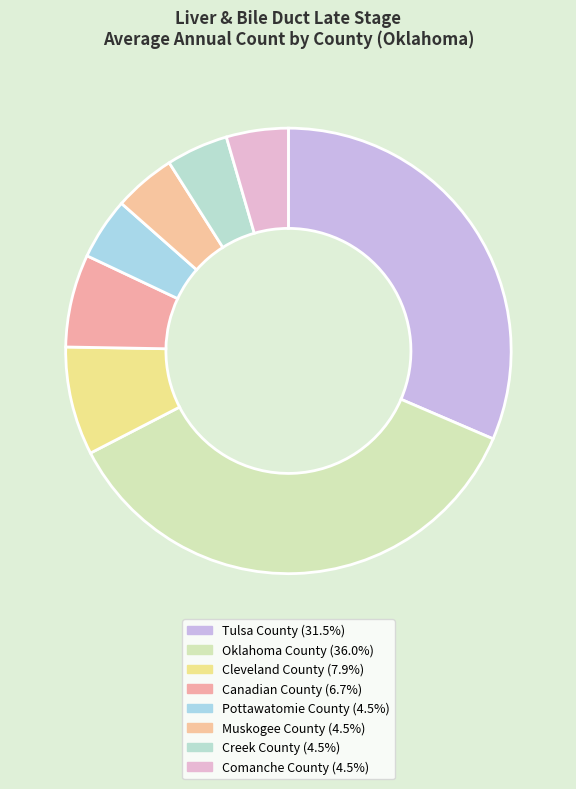

Rank the categories by value from lowest to highest.

Pottawatomie County, Muskogee County, Creek County, Comanche County, Canadian County, Cleveland County, Tulsa County, Oklahoma County